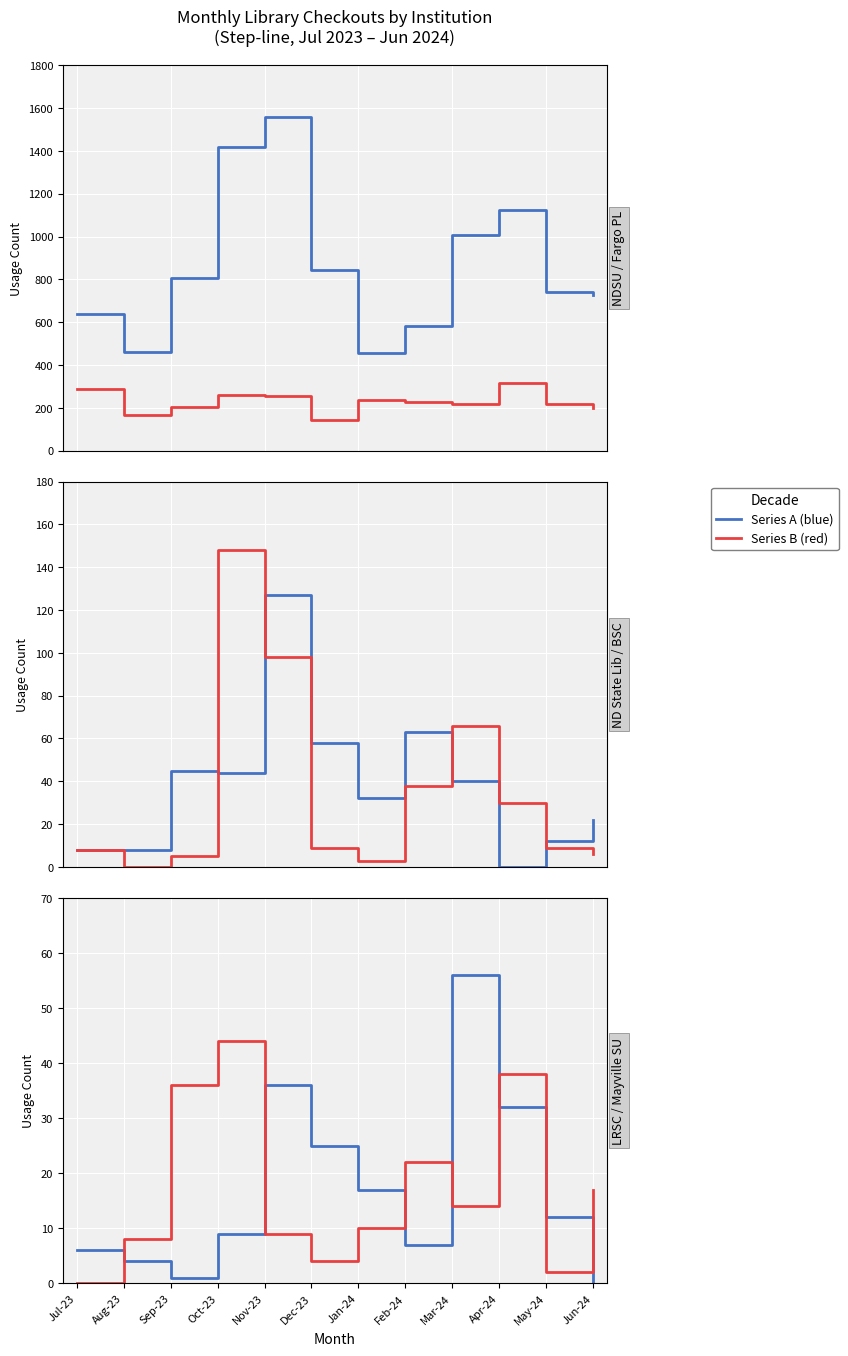

At Oct-23, list the series in order from smallest to largest.

Lake Region State College, North Dakota State Library, Mayville State University, Bismarck State College, Fargo Public Library, North Dakota State University